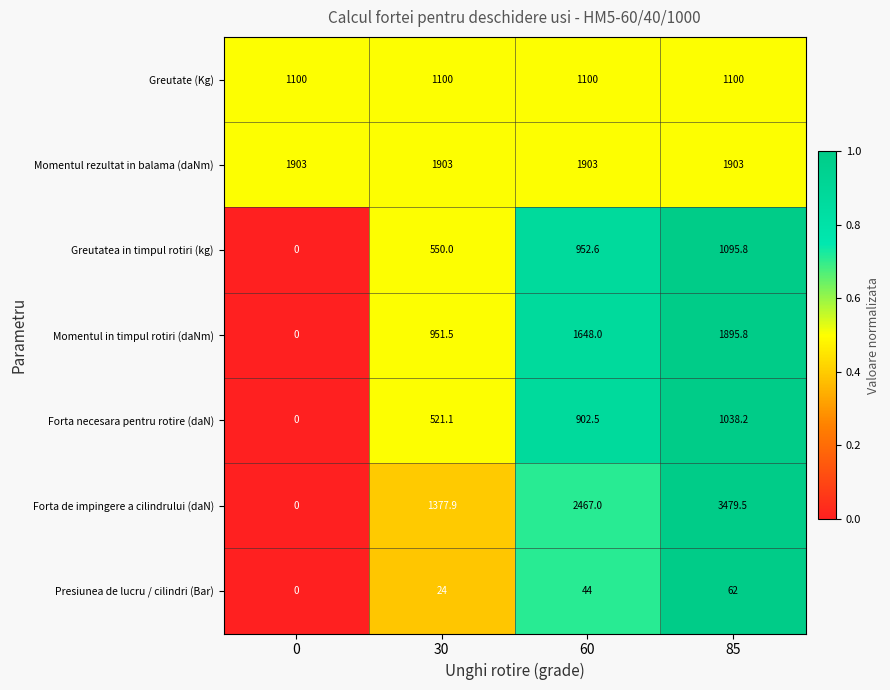

The value of Greutate (Kg) at 30 is 339.6. True or false?

False